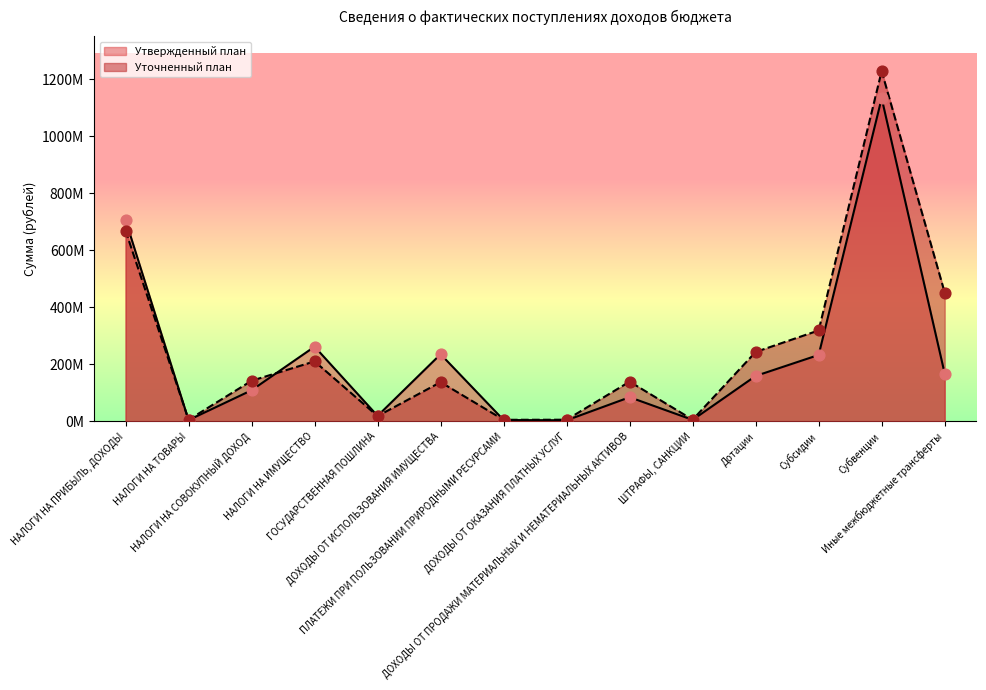

At which category is the sum across all series the highest?

Субвенции